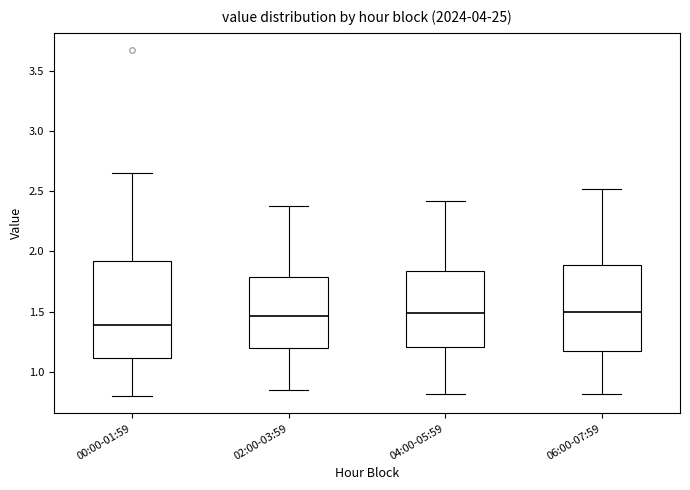

Reading left to right, read every box against the y-axis: the position of its median line, the range the box covers, and the ends of its whiskers. The values are not printed on the chart, so give them approximately, as read against the axis.

00:00-01:59: median 1.40, box 1.10 to 1.90, whiskers 0.80 to 2.65
02:00-03:59: median 1.45, box 1.20 to 1.80, whiskers 0.85 to 2.40
04:00-05:59: median 1.50, box 1.20 to 1.85, whiskers 0.80 to 2.40
06:00-07:59: median 1.50, box 1.15 to 1.90, whiskers 0.80 to 2.50